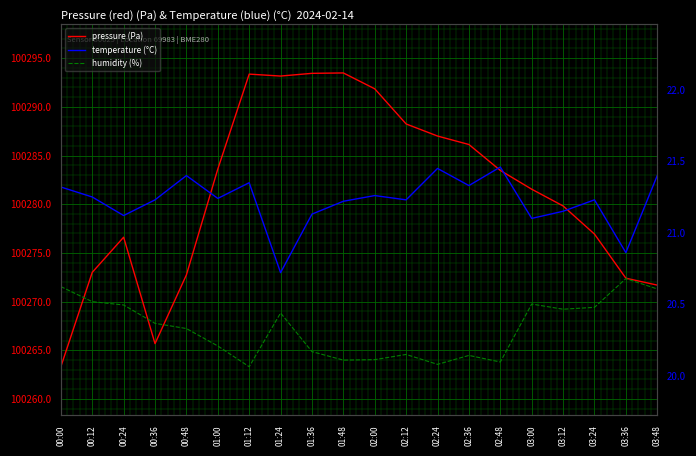

Which series has the largest total across all categories?

pressure